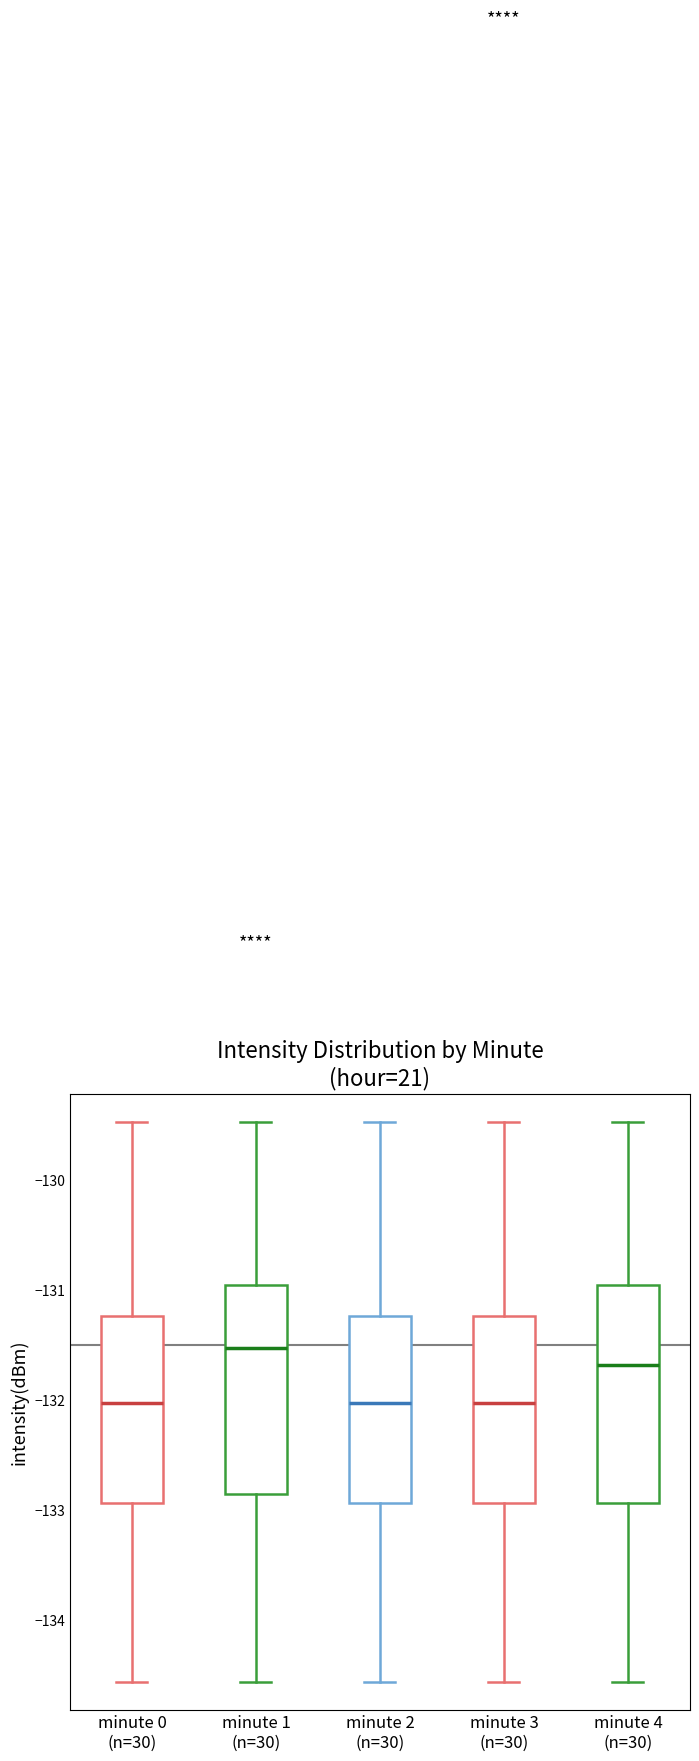

Where is the lower edge of the box for minute 3 (n=30) on the y-axis? The values are not printed on the chart, so give them approximately, as read against the axis.

-132.9